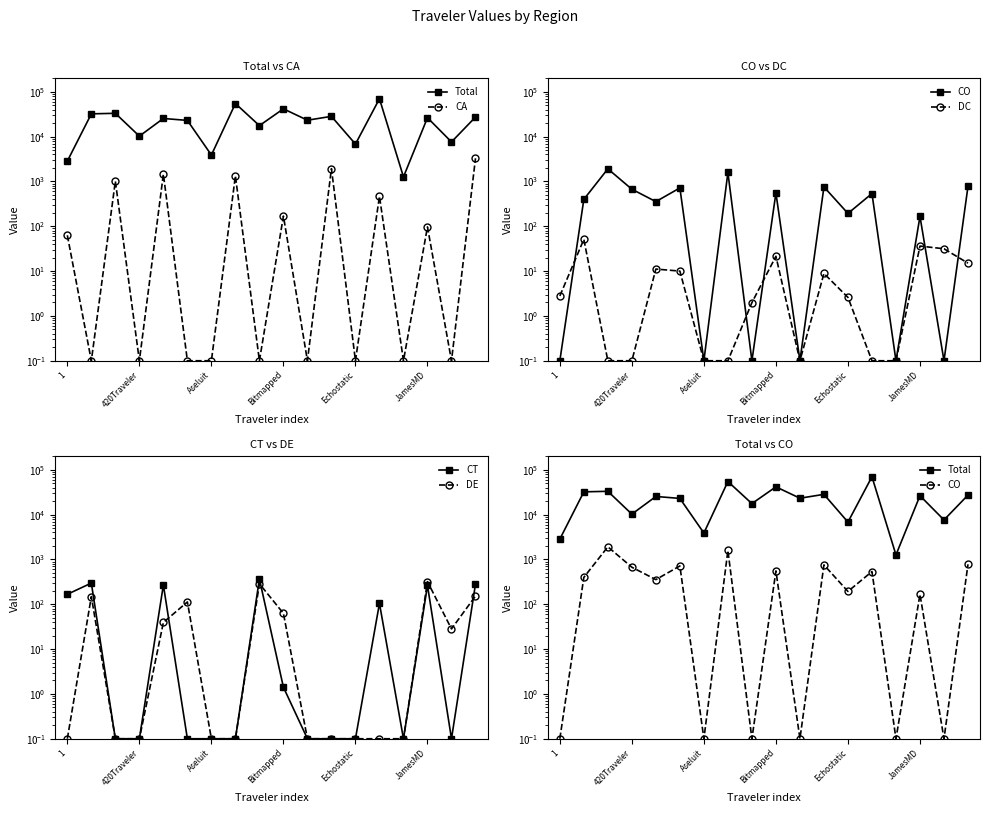

What is the total value across all series at 8?

18282.3